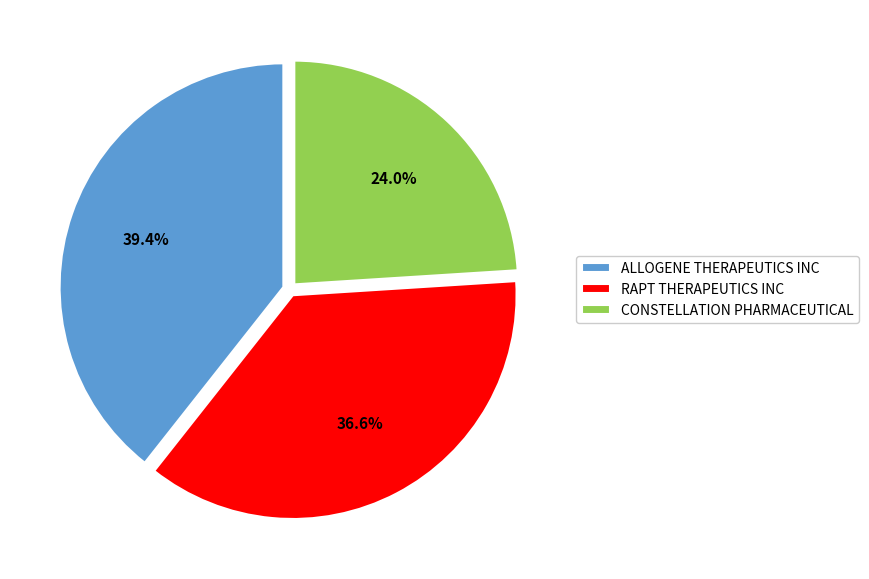

To the nearest percent, what percentage of the pie is ALLOGENE THERAPEUTICS INC?

39%